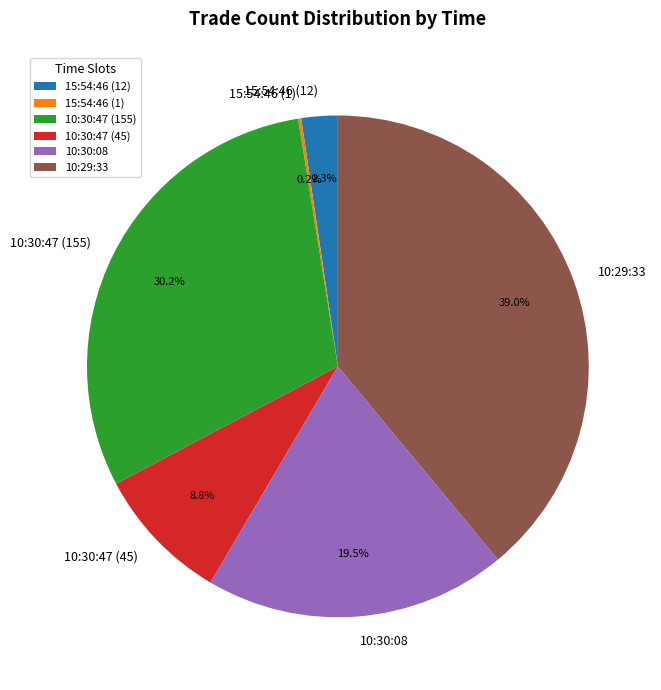

To the nearest percent, what is the difference between the 15:54:46 (12) and 10:30:47 (155) slice percentages?

28%